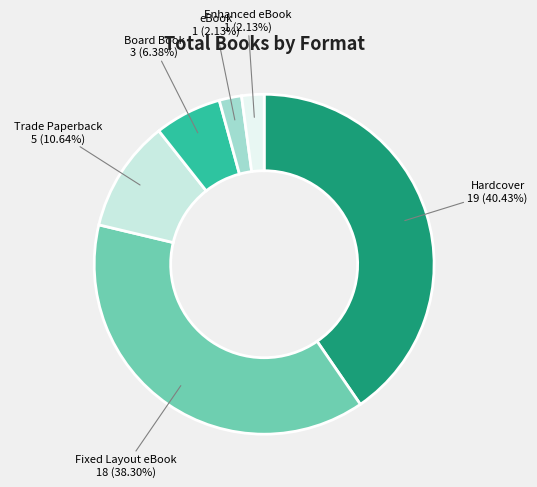

Does any single category account for the majority?

No